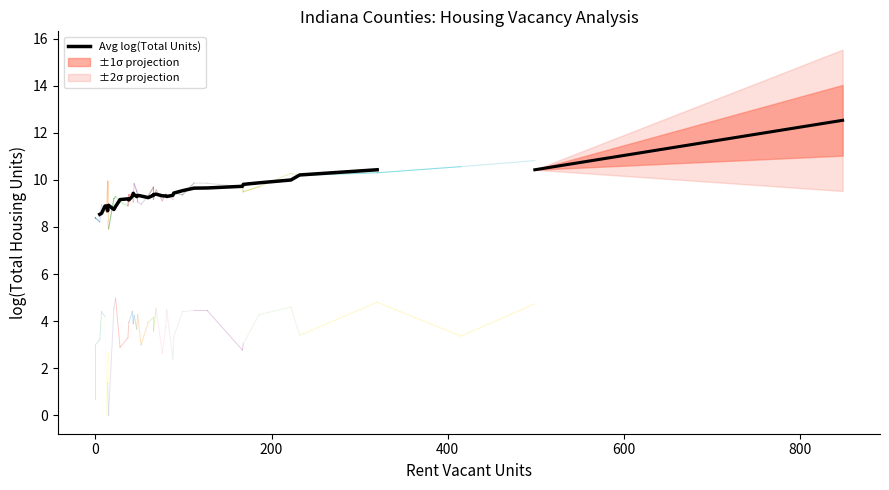

What is the difference between the maximum and minimum values?

1.9